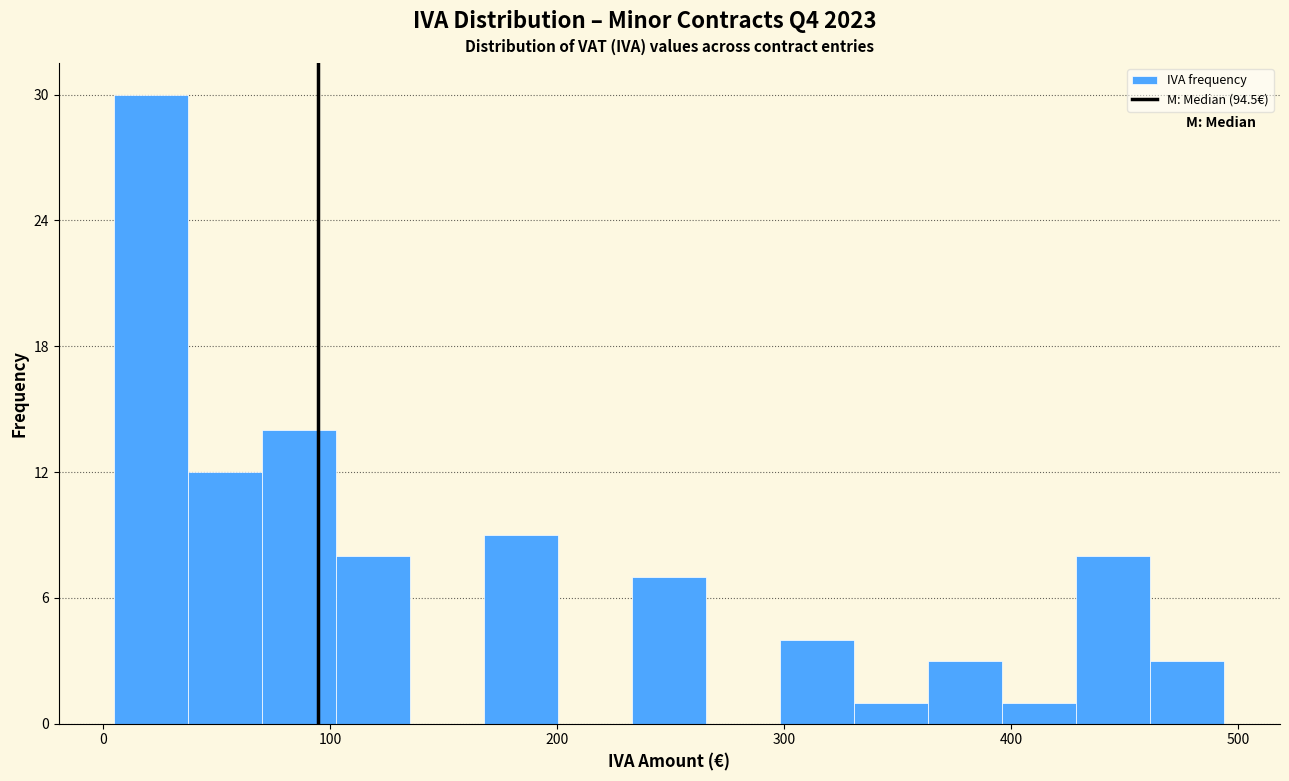

Read against the x-axis, roughly where is the centre of the tallest bar?

20